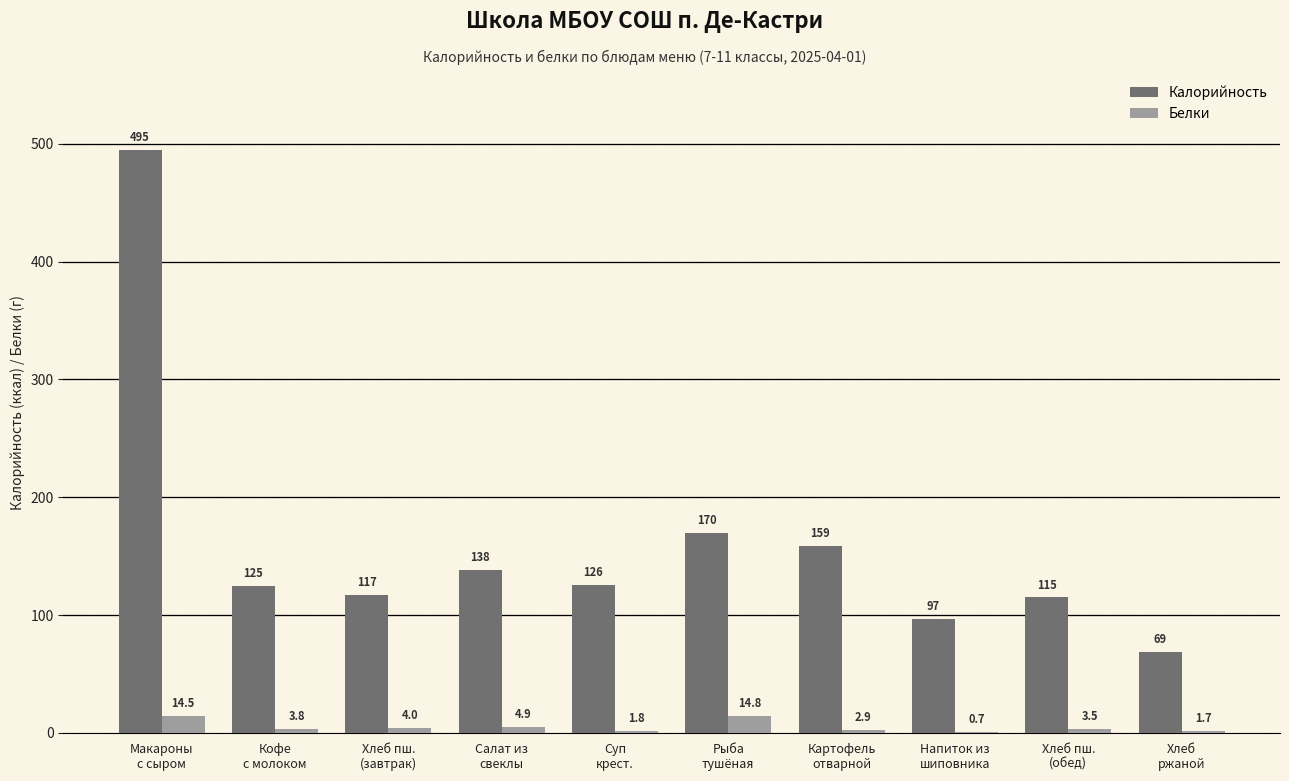

How many data points in Белки are above 3?

6